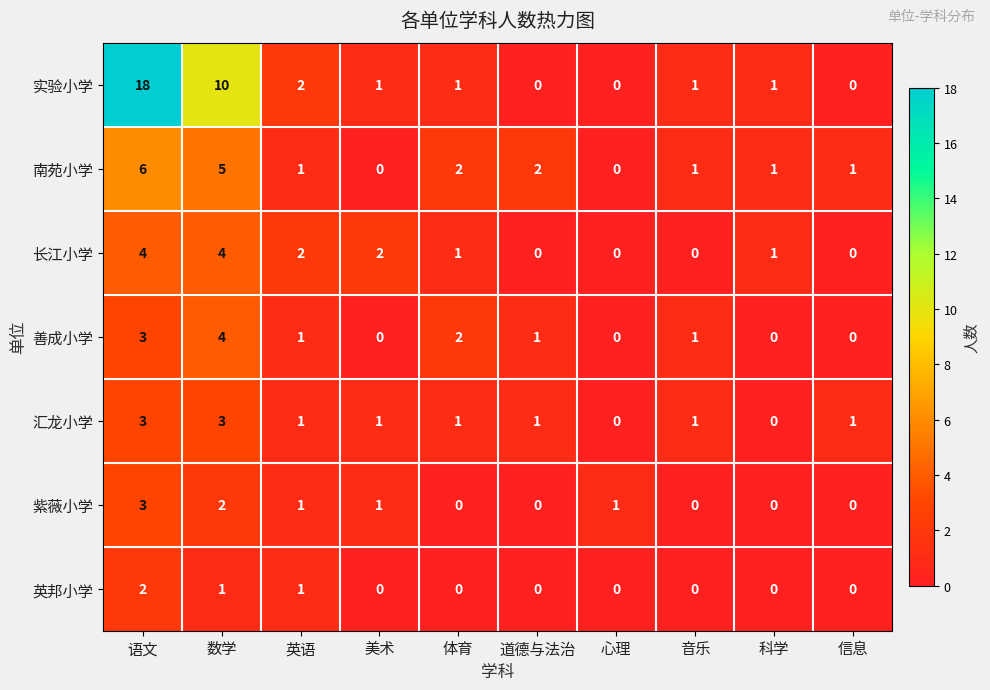

Where is 善成小学 nearest to the value 2?

体育